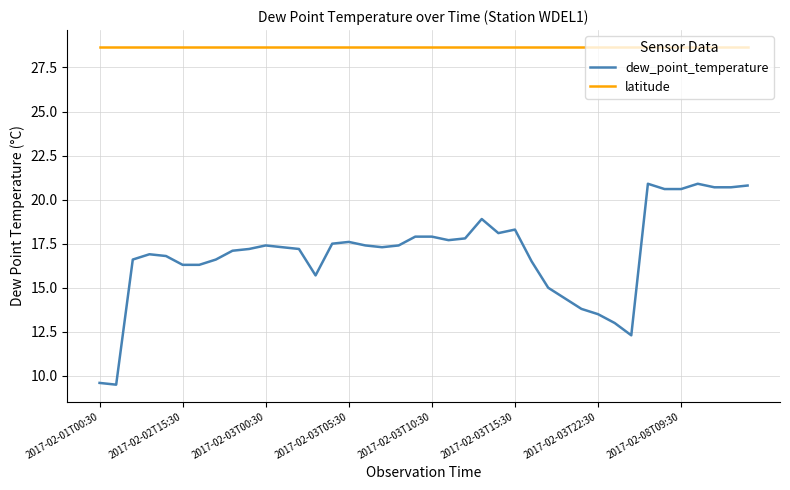

Which series has the widest spread of values?

dew_point_temperature